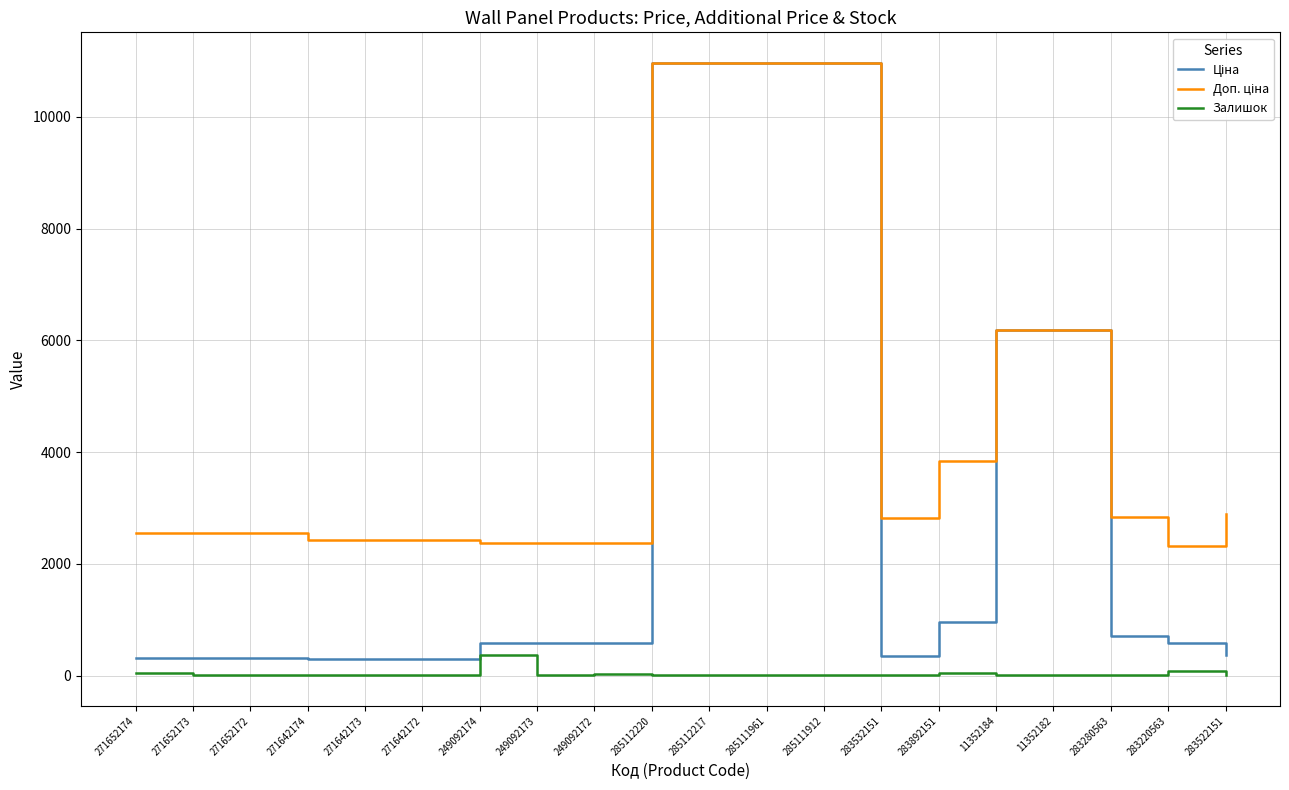

What is the highest value of the Залишок series?

365.0